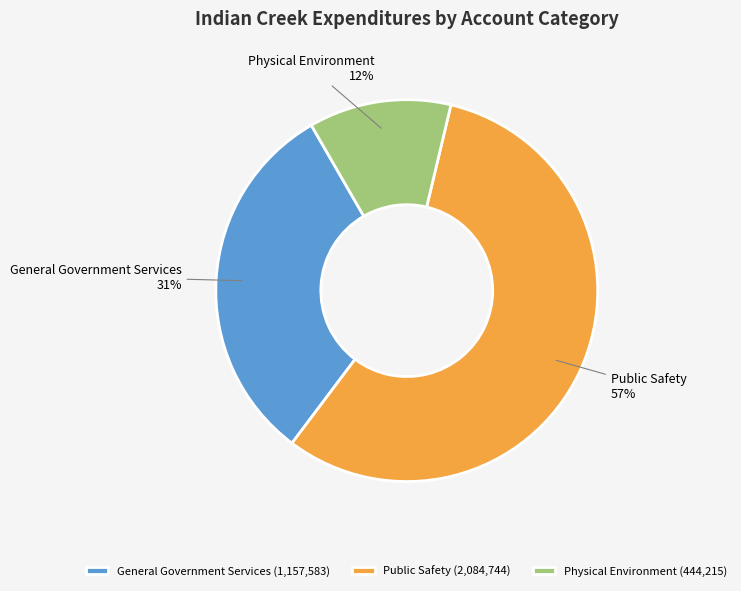

True or false: Physical Environment accounts for 26% of the total.

False